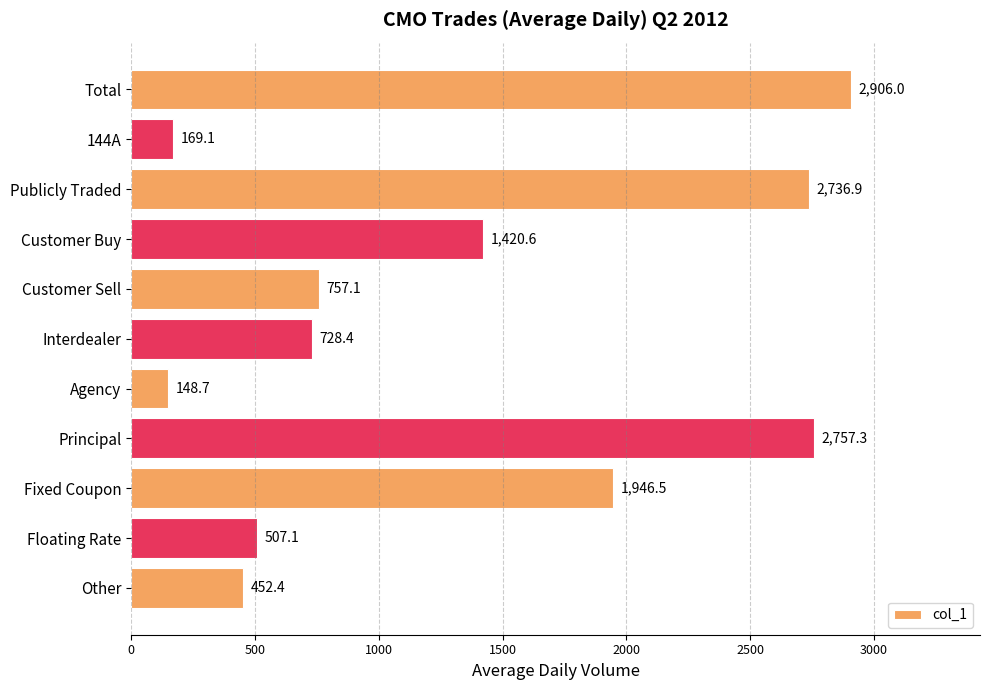

How many series are shown in this chart?

1